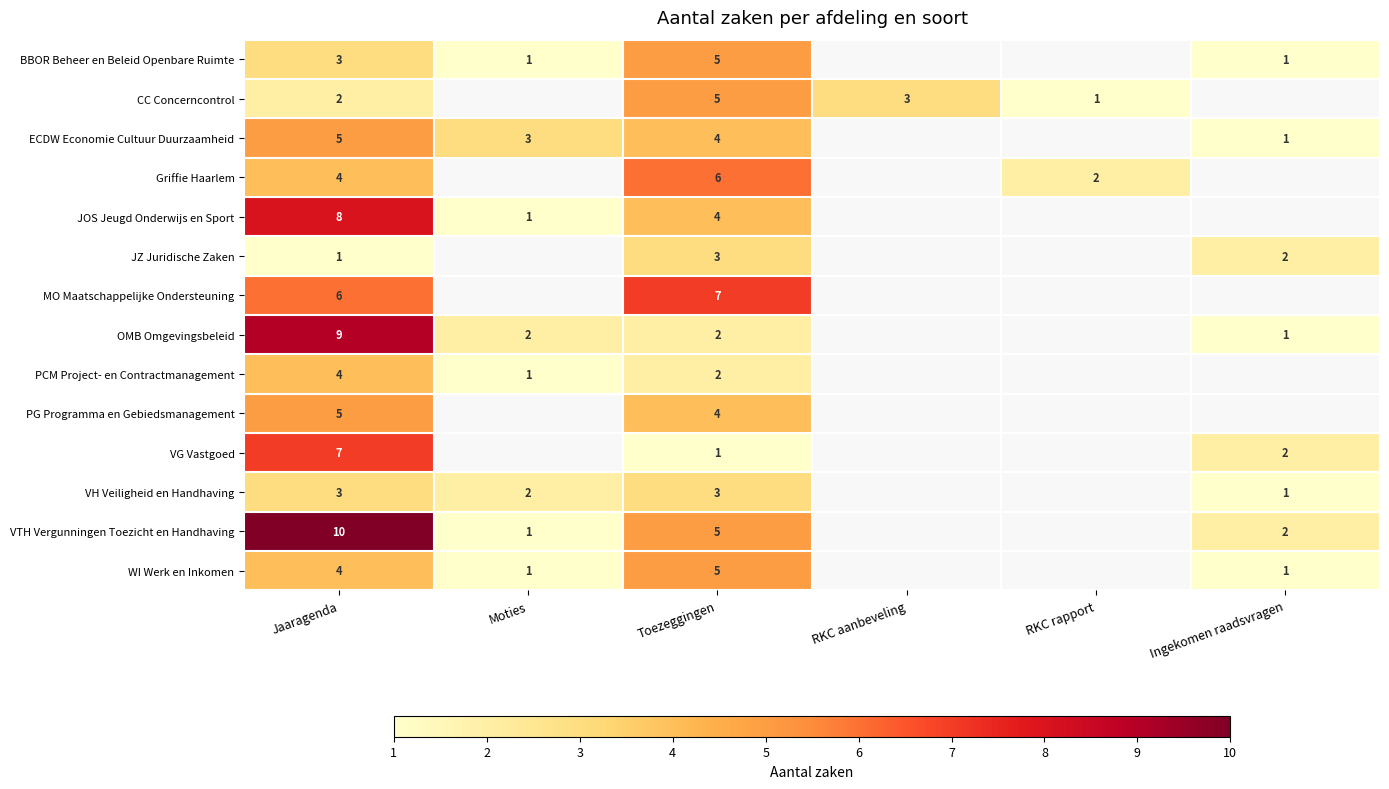

Is it true that PG Programma en Gebiedsmanagement equals 6 at Toezeggingen?

False